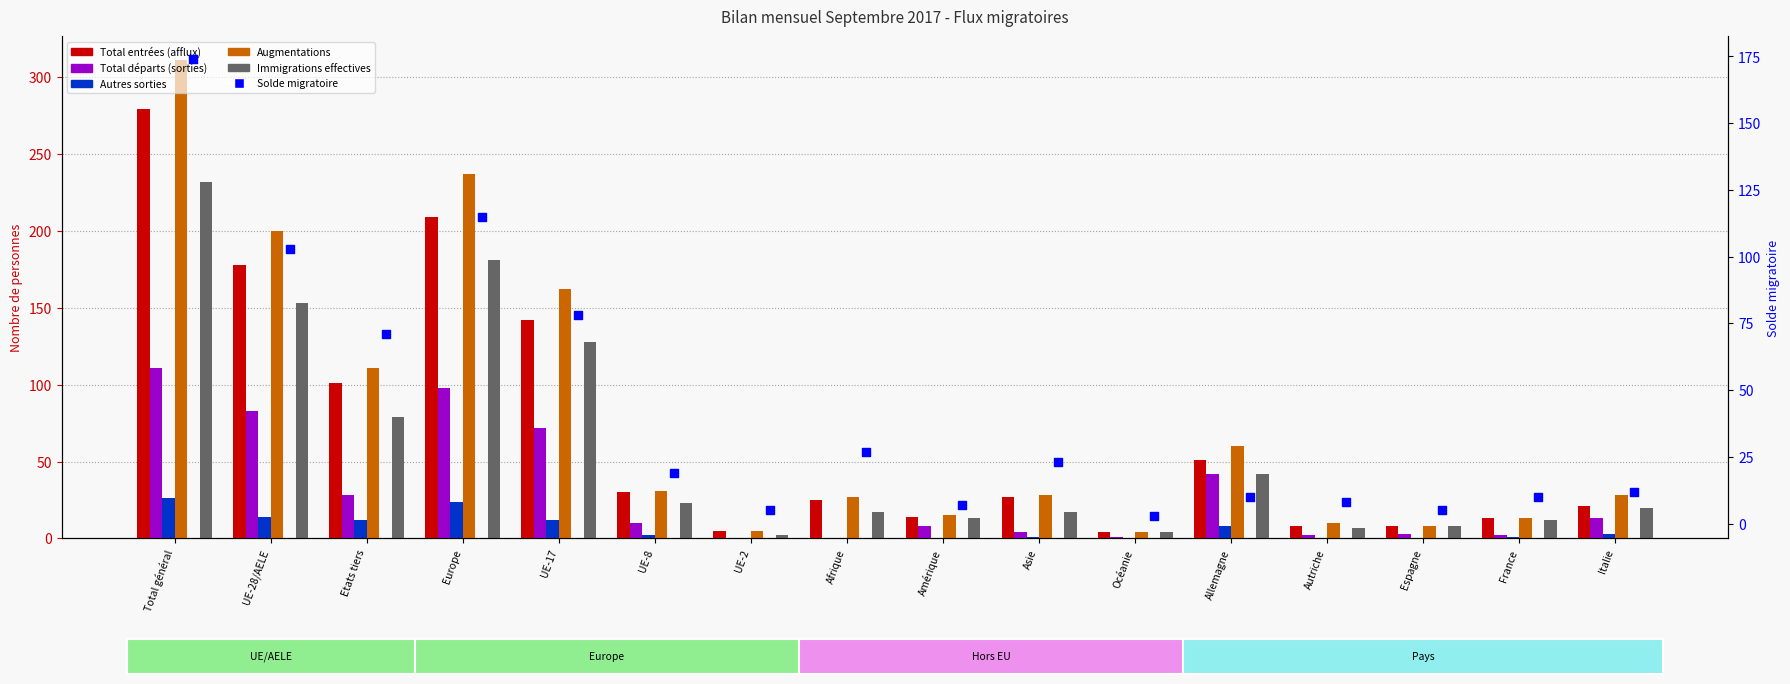

Which series has the largest total across all categories?

Augmentations